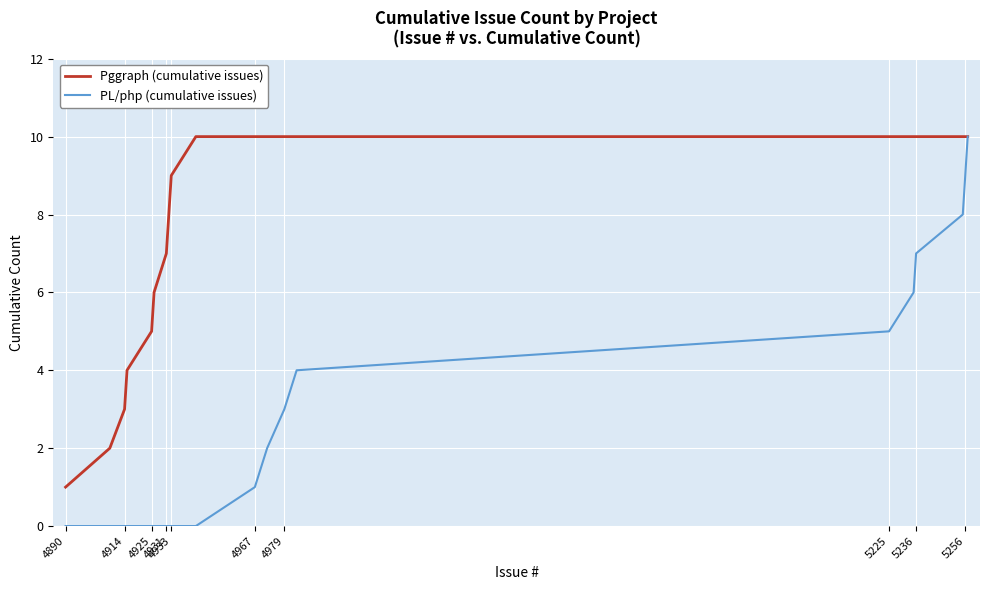

Rank the series by their average value, from highest to lowest.

Pggraph (cumulative issues), PL/php (cumulative issues)